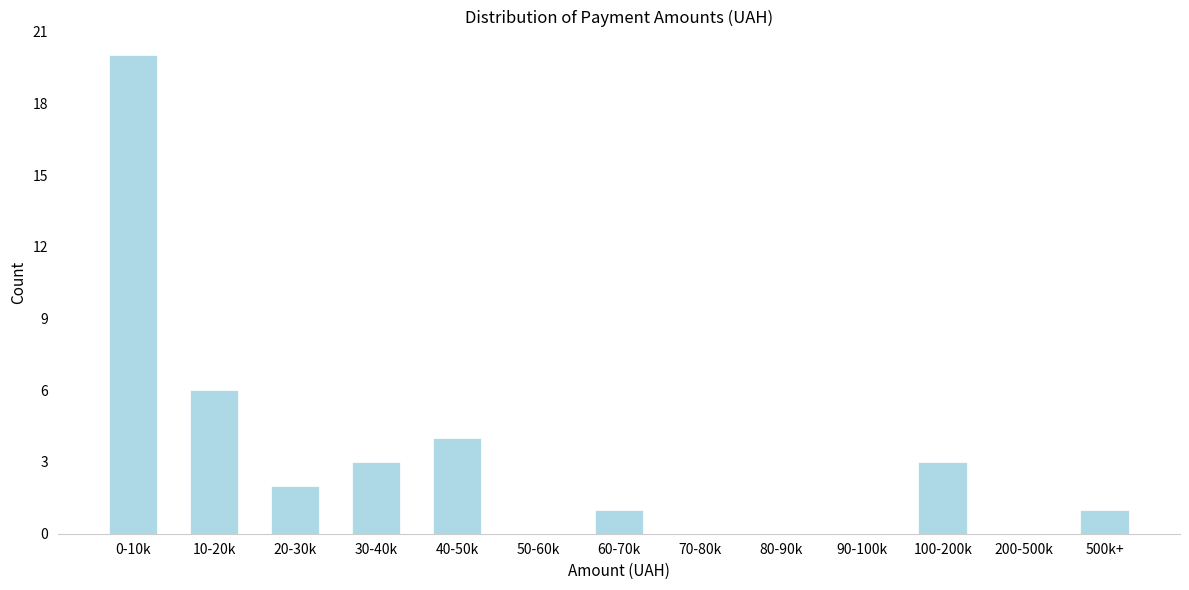

Reading right to left, what are all the values shown in this chart?

500k+=1	200-500k=0	100-200k=3	90-100k=0	80-90k=0	70-80k=0	60-70k=1	50-60k=0	40-50k=4	30-40k=3	20-30k=2	10-20k=6	0-10k=20